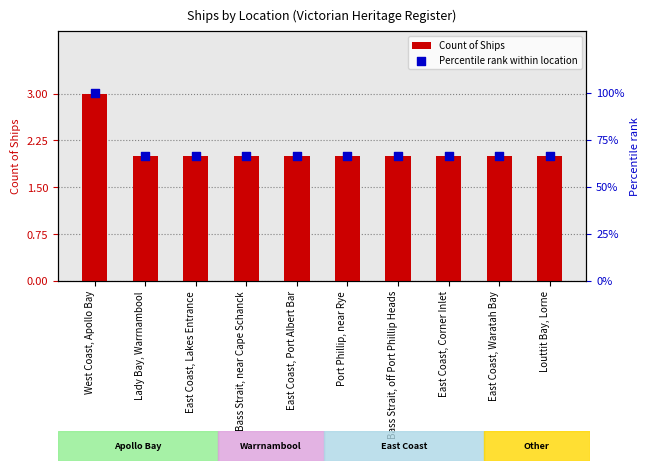

Is the value of Percentile rank within location at West Coast, Apollo Bay greater than the value of Count of Ships at East Coast, Lakes Entrance?

Yes